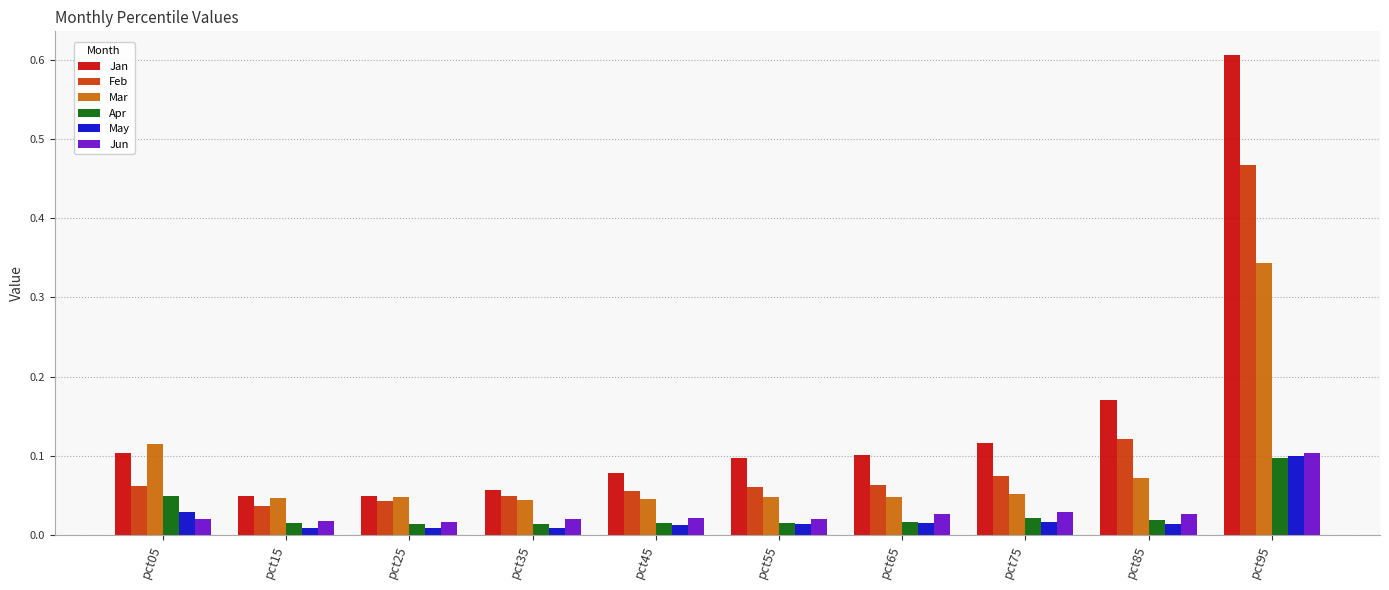

The value of Apr at pct95 is 0.2. True or false?

False